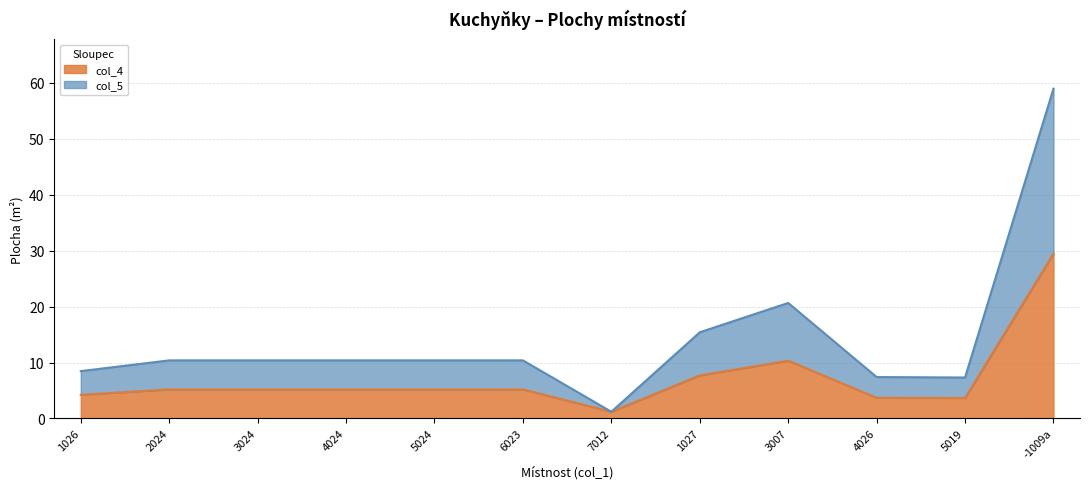

True or false: col_5 and col_4 cross at least once.

False